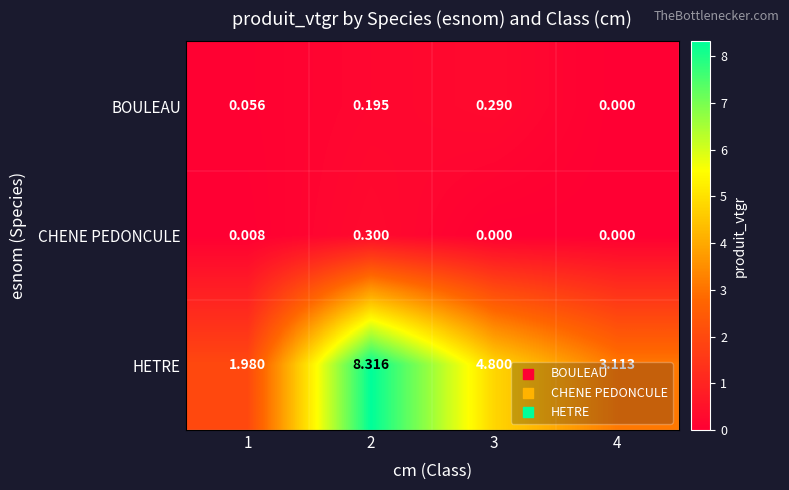

Which series has the largest total across all categories?

HETRE